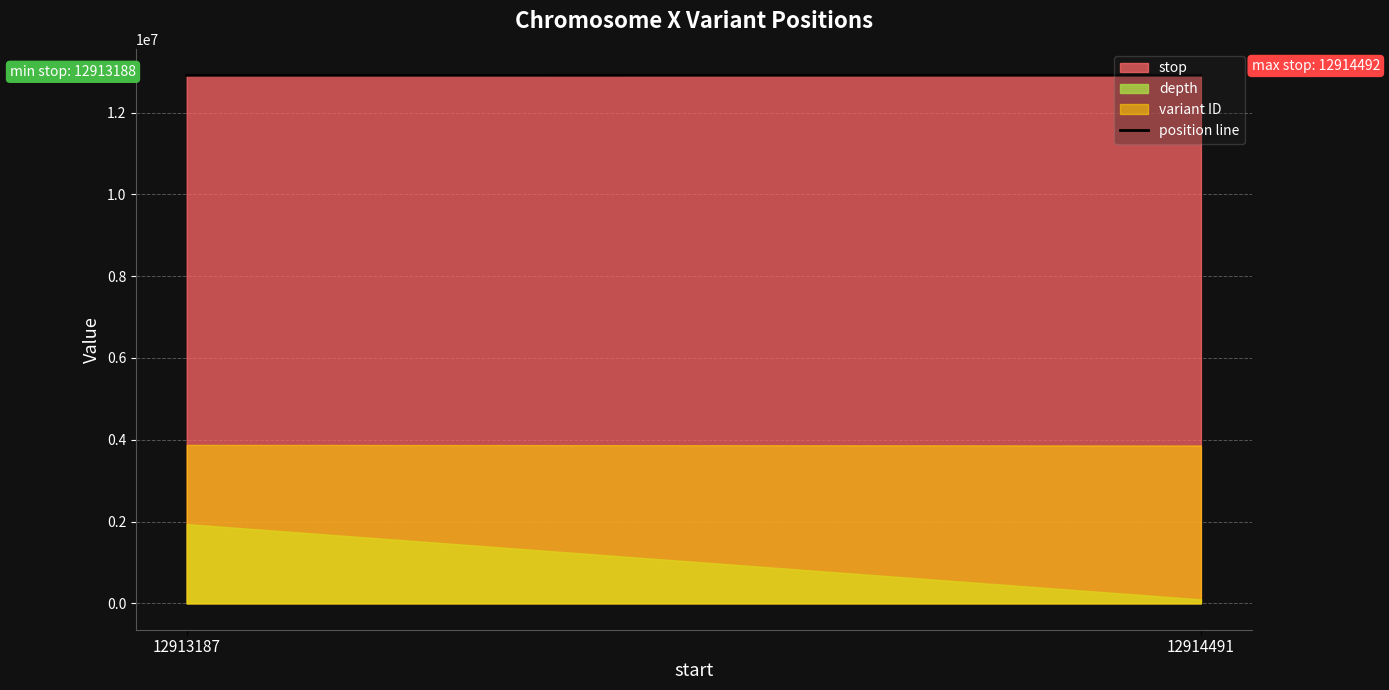

How many lines are shown in the chart?

3